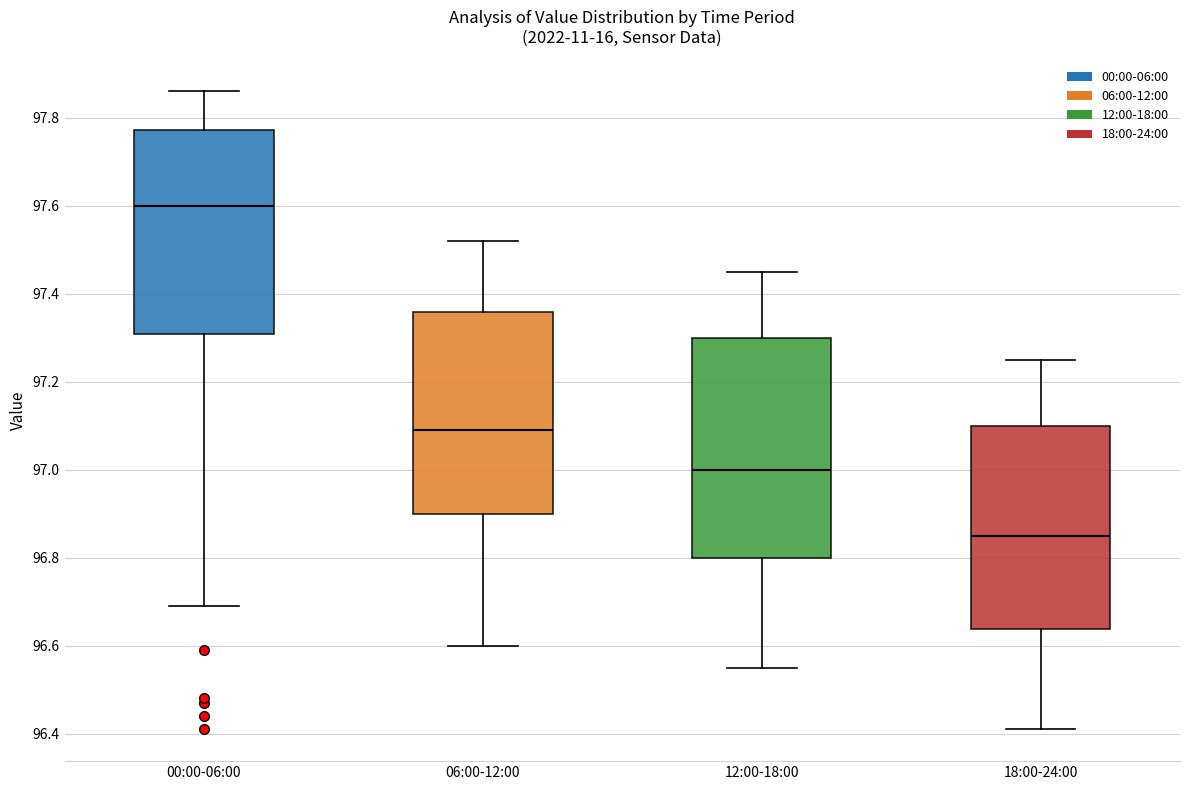

Reading left to right, transcribe this box plot: for each box, give where its median line is, the range the box spans, and where its two whiskers end, as read against the y-axis. The values are not printed on the chart, so give them approximately, as read against the axis.

00:00-06:00: median 97.60, box 97.30 to 97.78, whiskers 96.70 to 97.86
06:00-12:00: median 97.10, box 96.90 to 97.36, whiskers 96.60 to 97.52
12:00-18:00: median 97.00, box 96.80 to 97.30, whiskers 96.56 to 97.46
18:00-24:00: median 96.86, box 96.64 to 97.10, whiskers 96.42 to 97.26